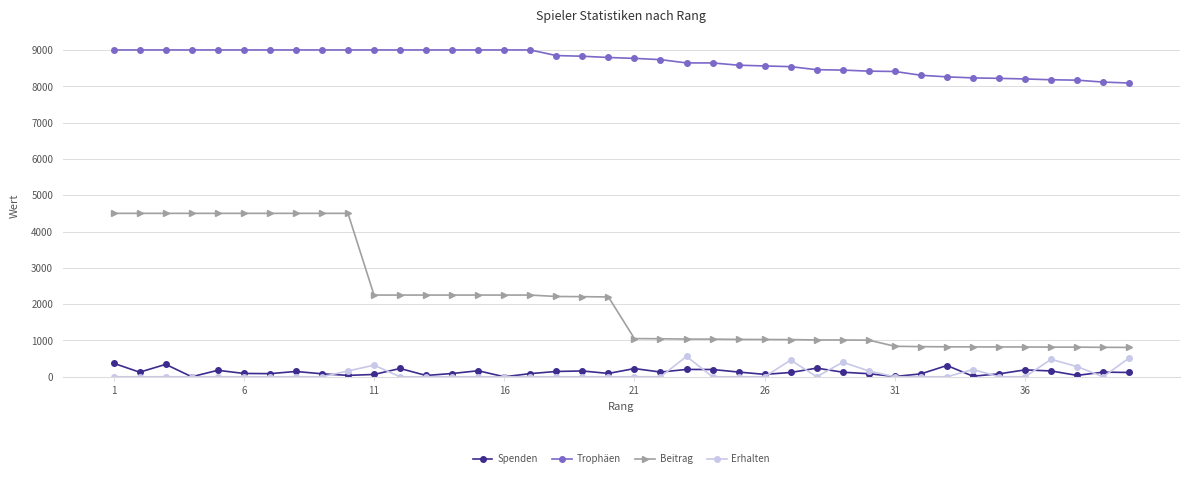

Rank the series by their maximum value, from highest to lowest.

Trophäen, Beitrag, Erhalten, Spenden